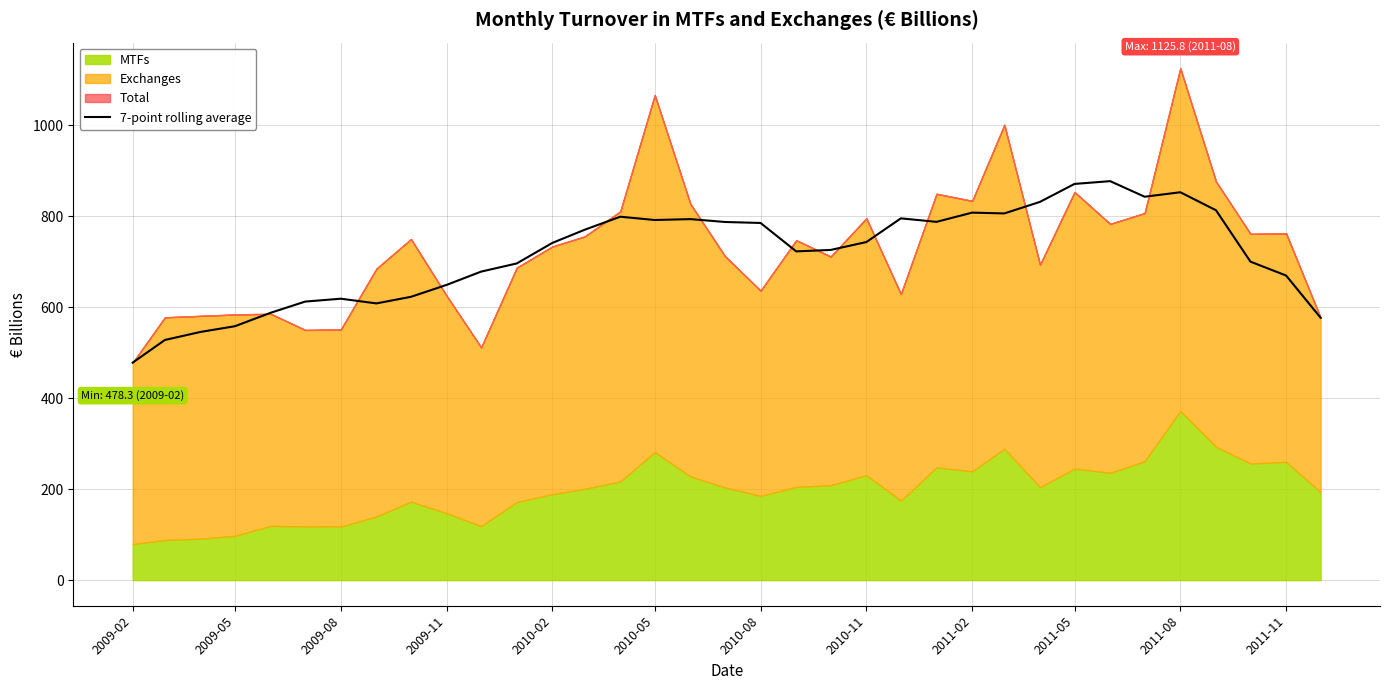

What is the highest value of the 7-point rolling average series?

877.5